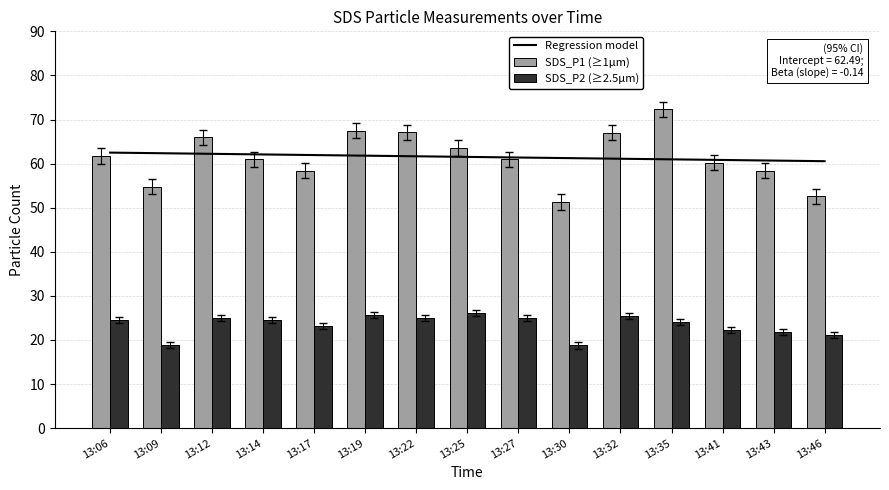

How many distinct data groups are displayed?

2